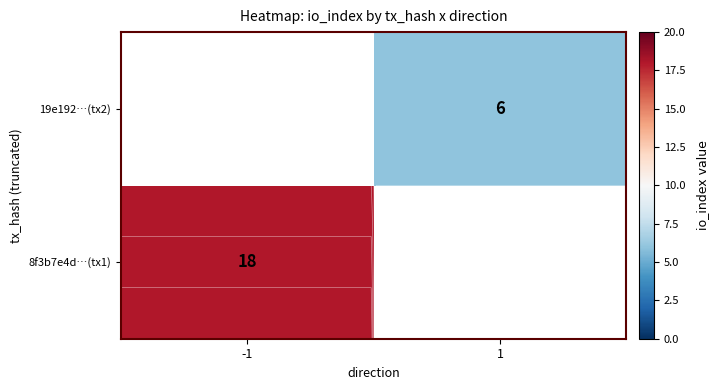

The value of 19e192…(tx2) at 1 is 6.0. True or false?

True